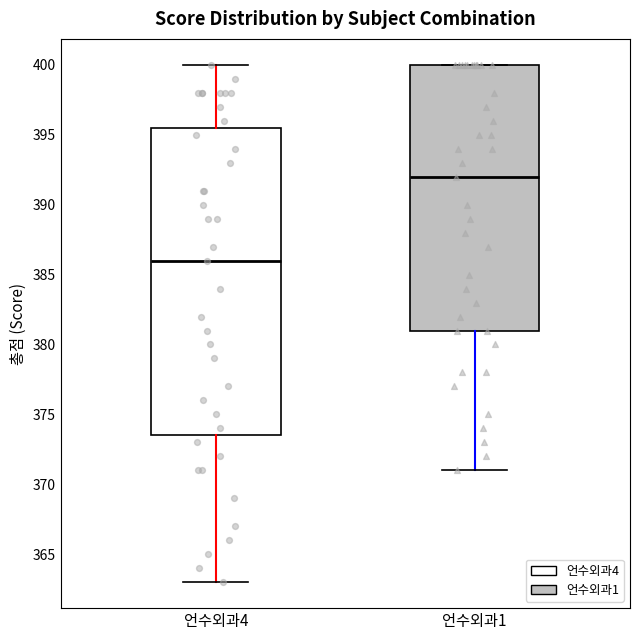

Which box is the tallest, from its lower edge to its upper edge?

언수외과4